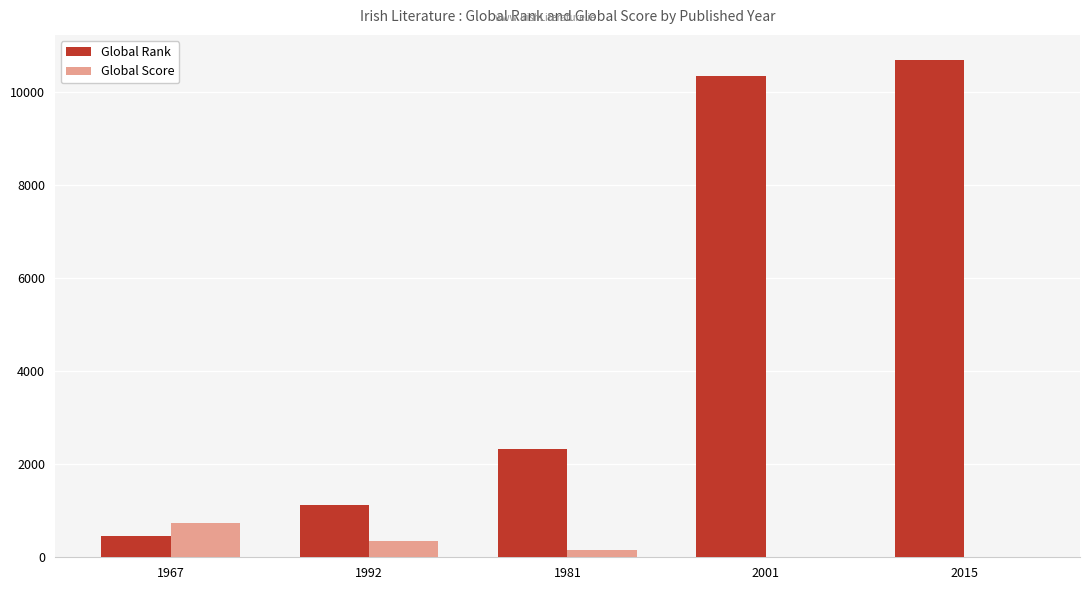

Between 1981 and 2015, which series saw the biggest shift?

Global Rank